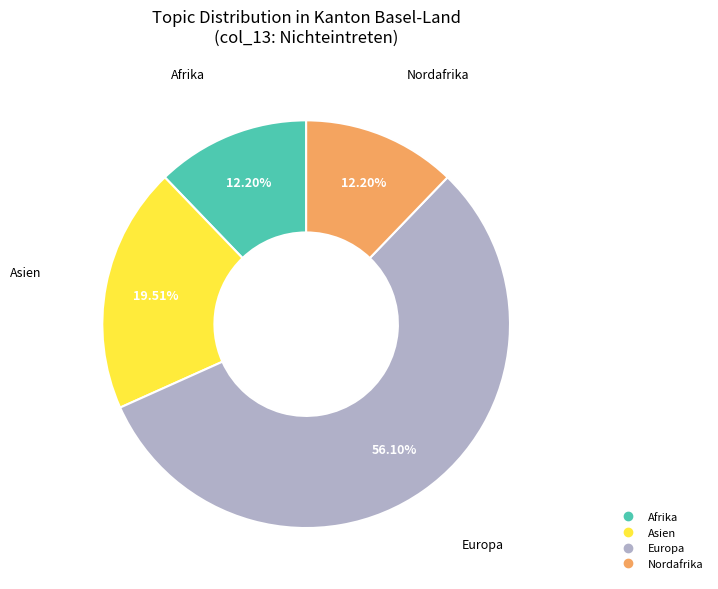

Is there any slice that represents more than half of the pie?

Yes